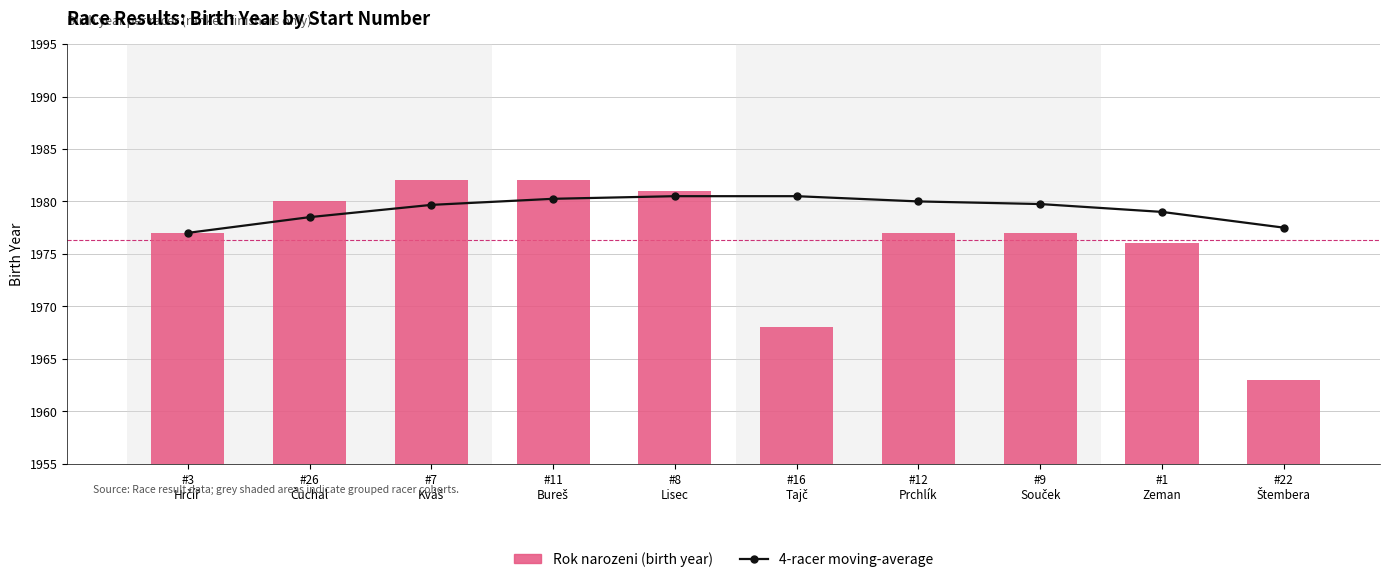

How many values in the Rok narozeni (birth year) series exceed 1977?

4